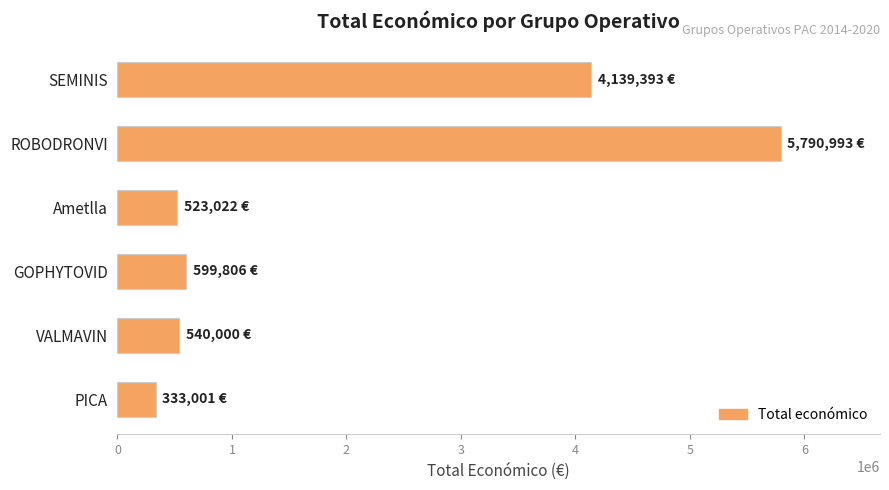

Which category has the highest value across all series?

ROBODRONVI